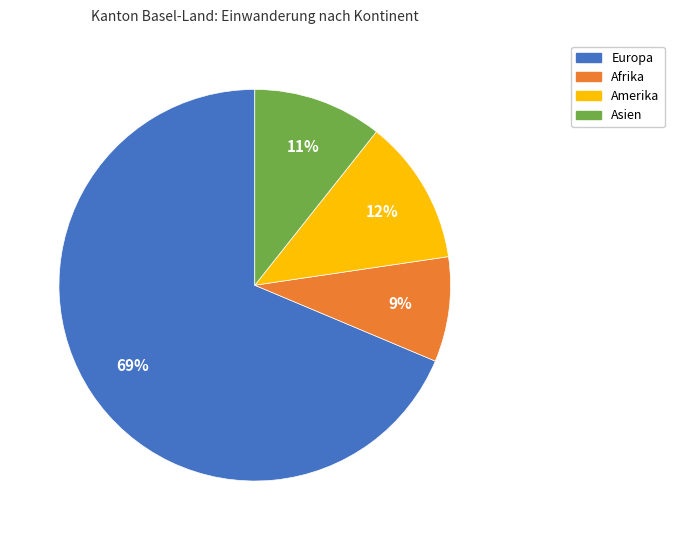

What is the smallest slice in the pie chart?

Afrika